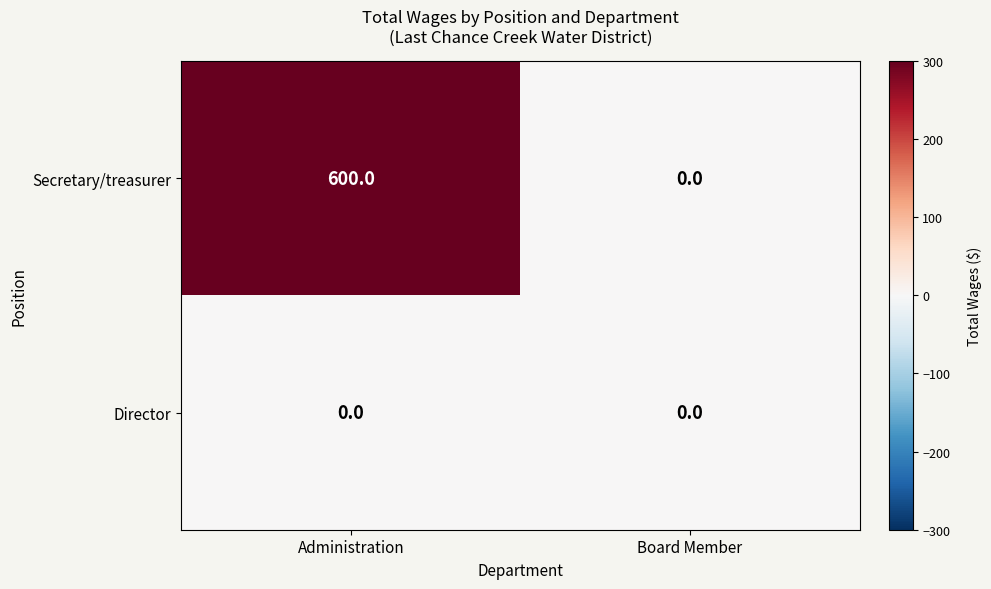

Which series changed the most between Administration and Board Member?

Secretary/treasurer